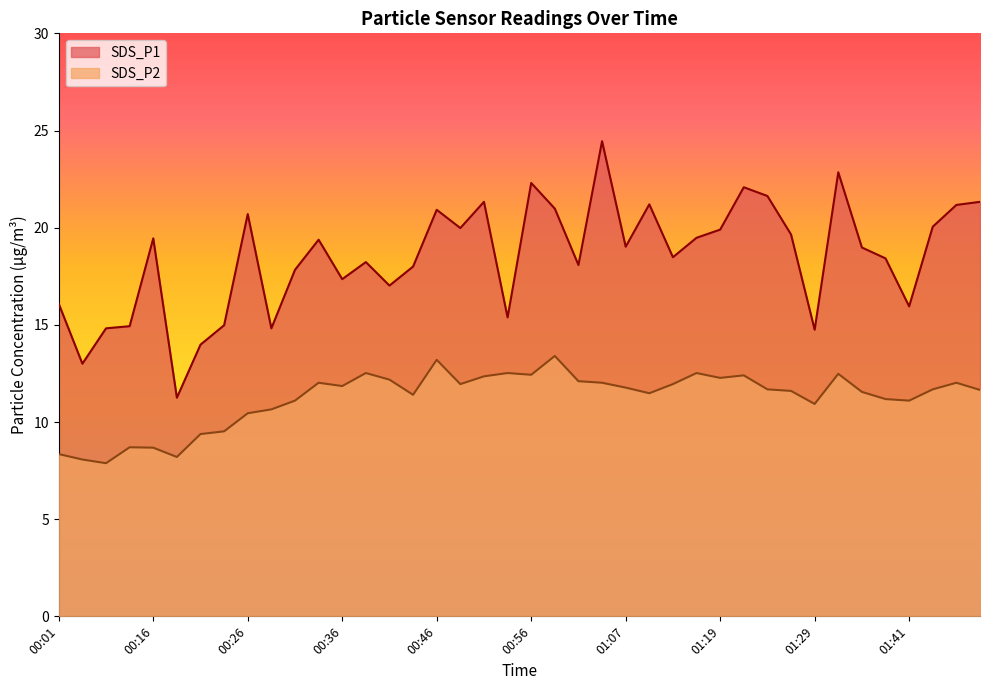

At which label is SDS_P1 closest to 17?

00:41